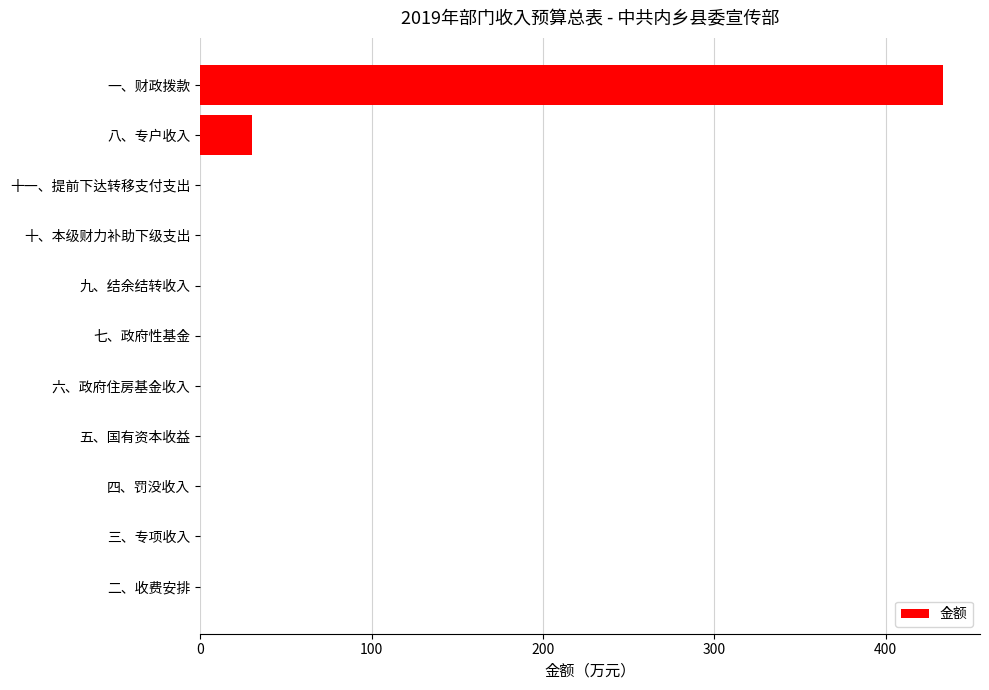

Between 八、专户收入 and 一、财政拨款, which is larger?

一、财政拨款